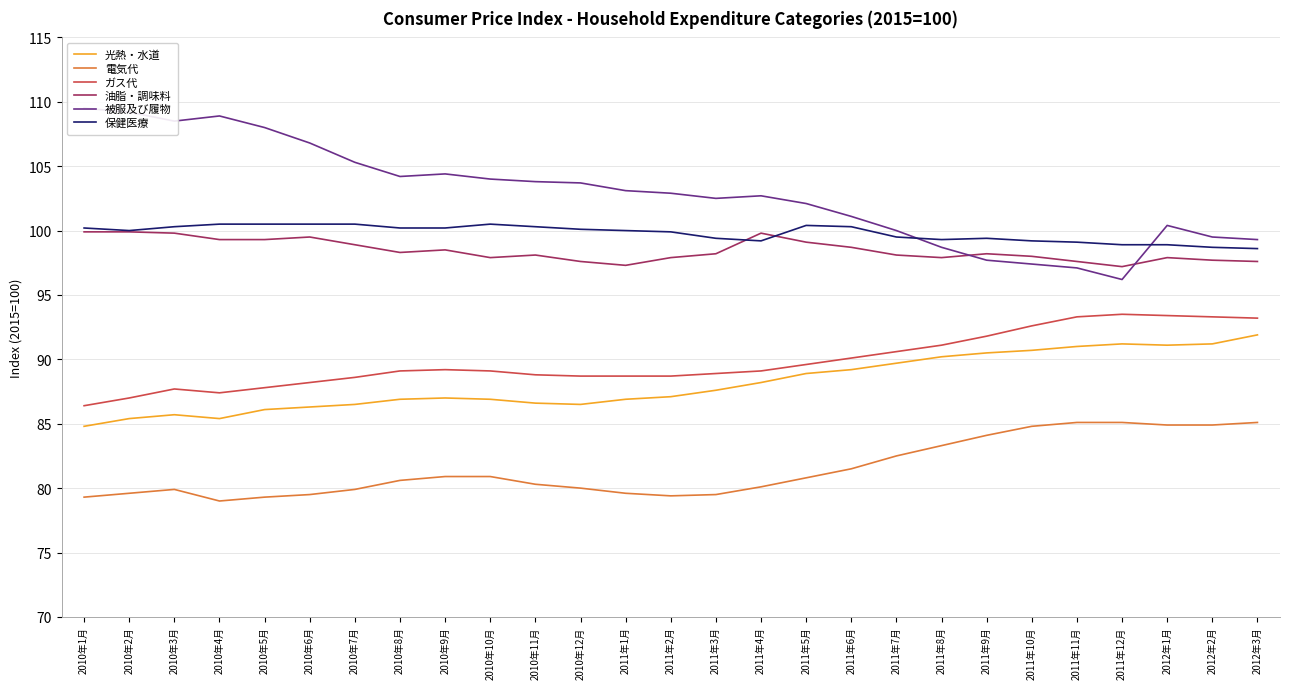

What position from the right is 2011年1月?

15